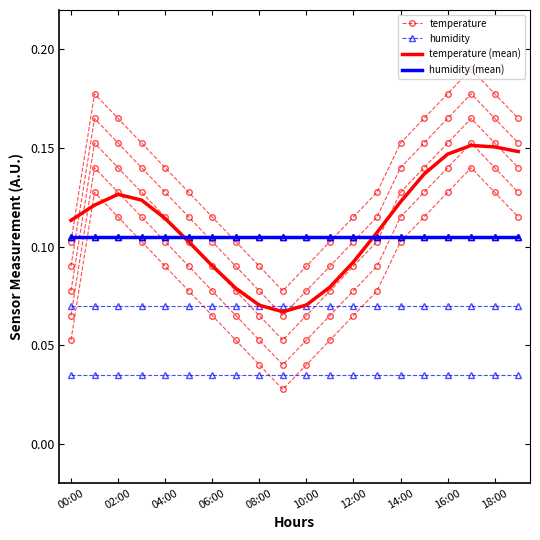

What position from the right is 11?

9